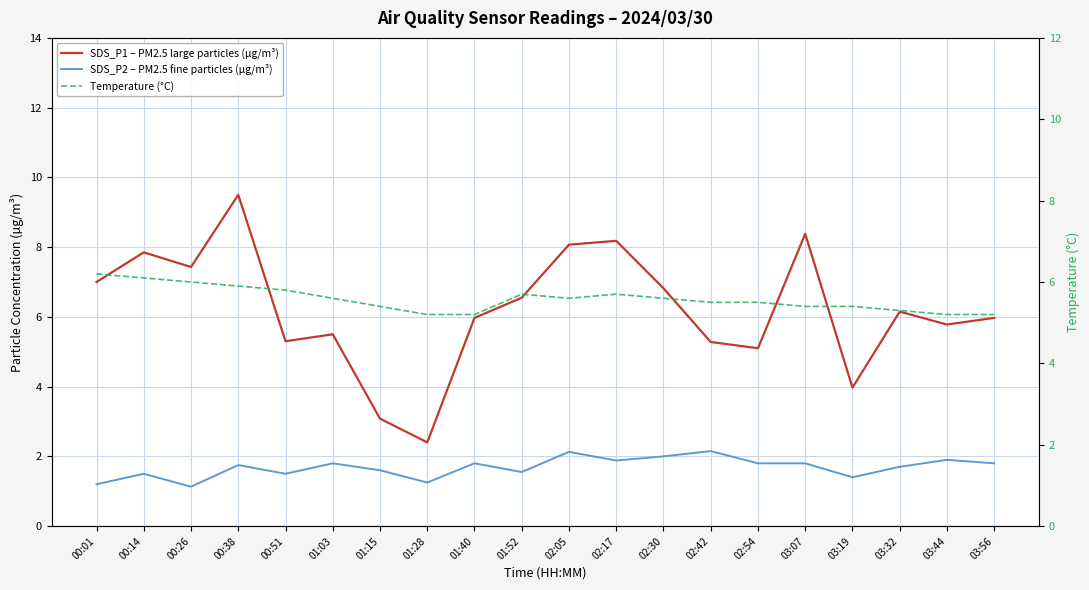

Which series has the widest spread of values?

SDS_P1 – PM2.5 large particles (µg/m³)